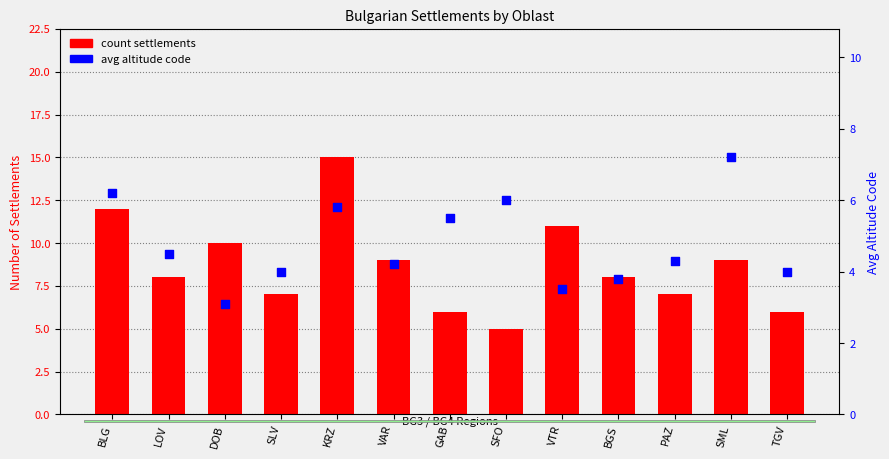

At how many categories does at least one series exceed 10?

3